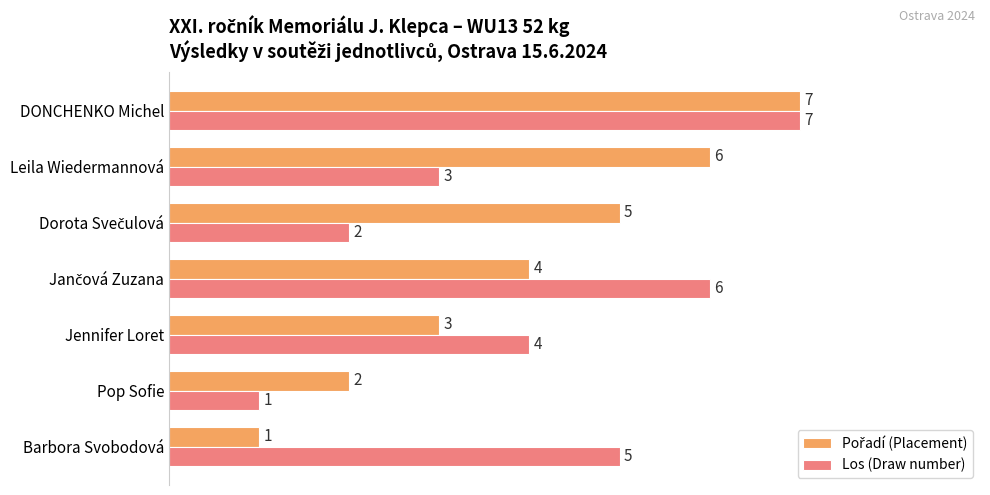

Is it true that Los (Draw number) equals 5 at Barbora Svobodová?

True